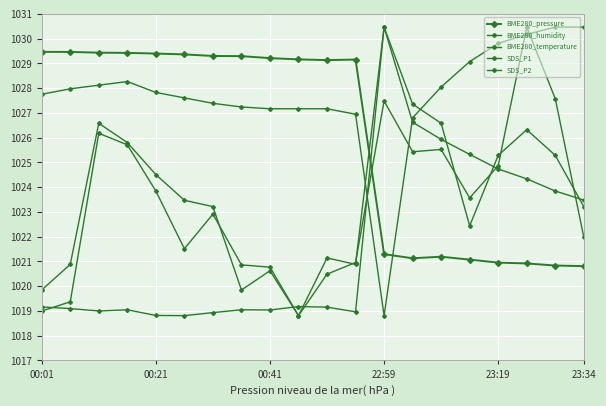

Does the chart have visible grid lines?

Yes